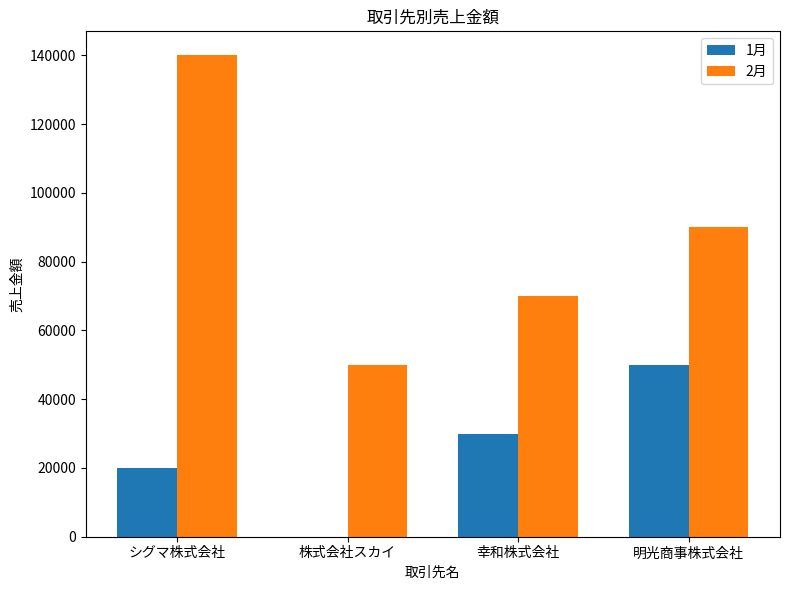

What is the spread (max minus min) of values at 幸和株式会社?

40000